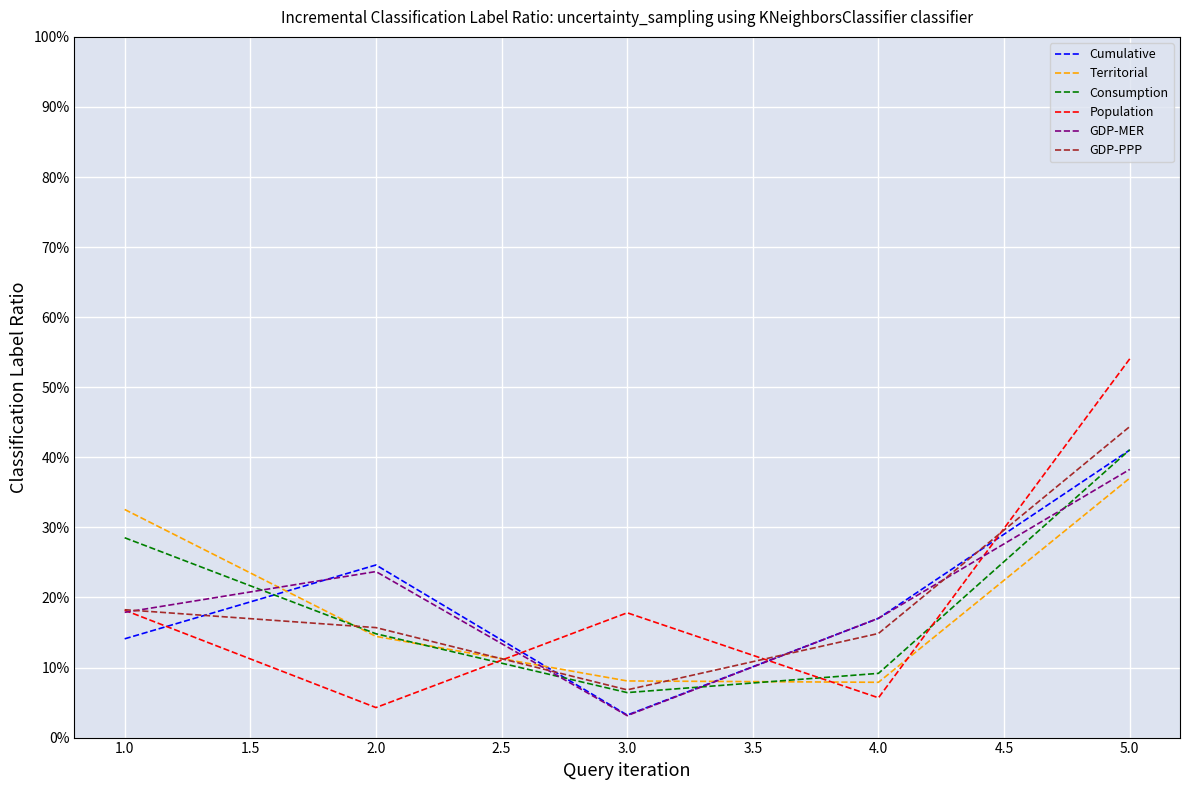

What is the total value across all series at 2.0?

97.6